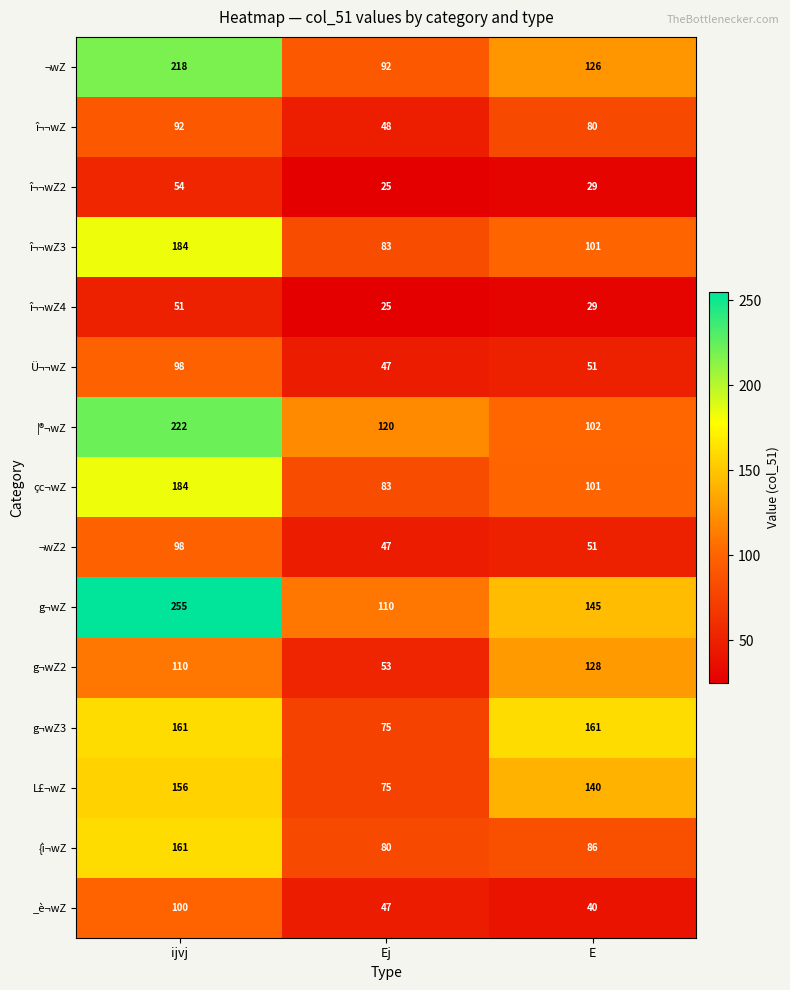

Is it true that î¬¬wZ equals 154 at ijvj?

False